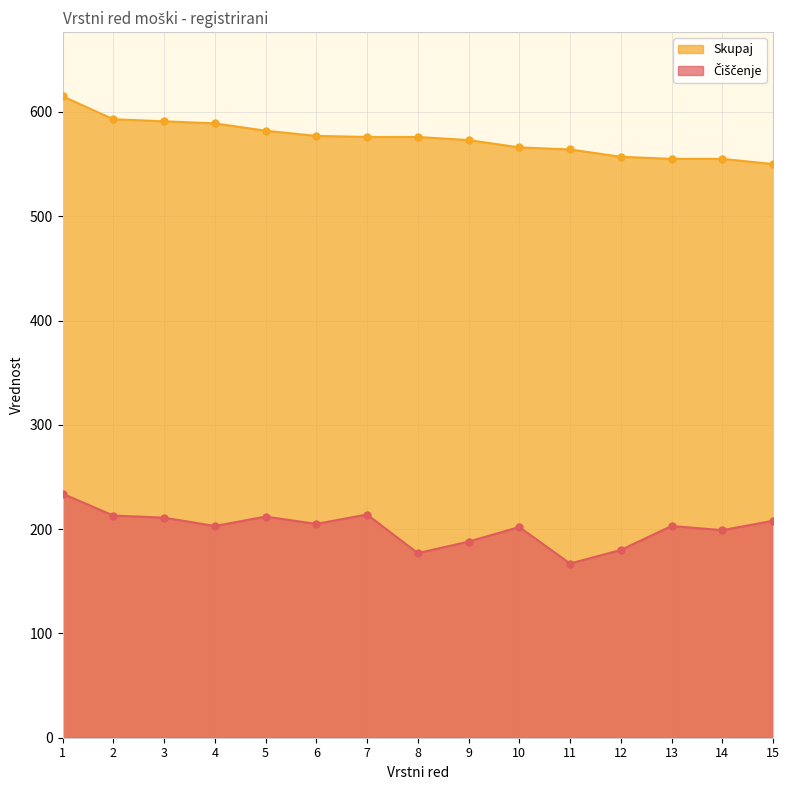

Which series has the largest total across all categories?

Skupaj